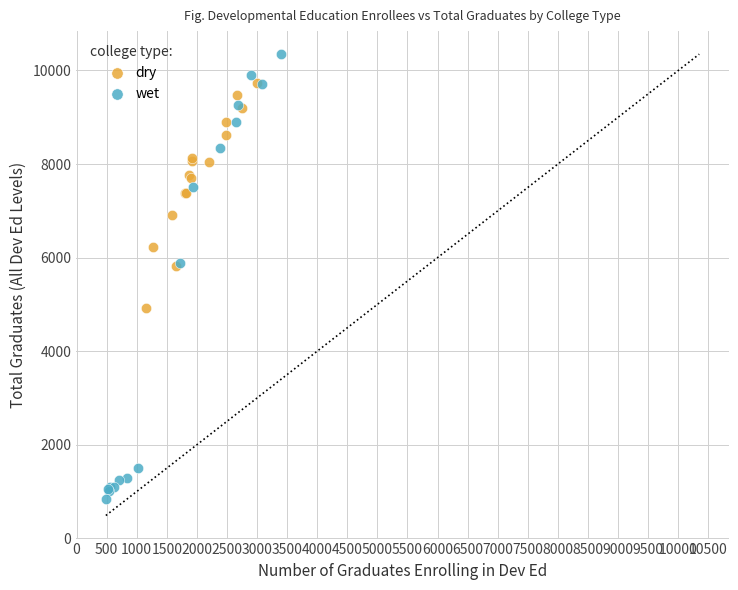

Which series has the widest spread of Y values?

wet